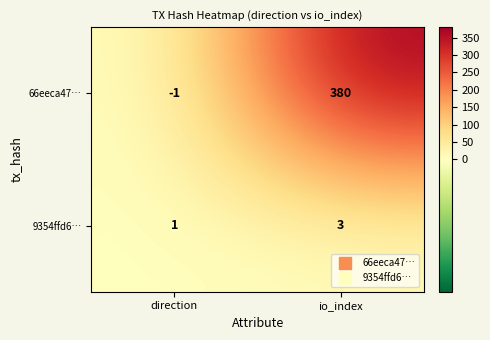

What is the difference between the maximum and minimum values in the 66eeca47… series?

381